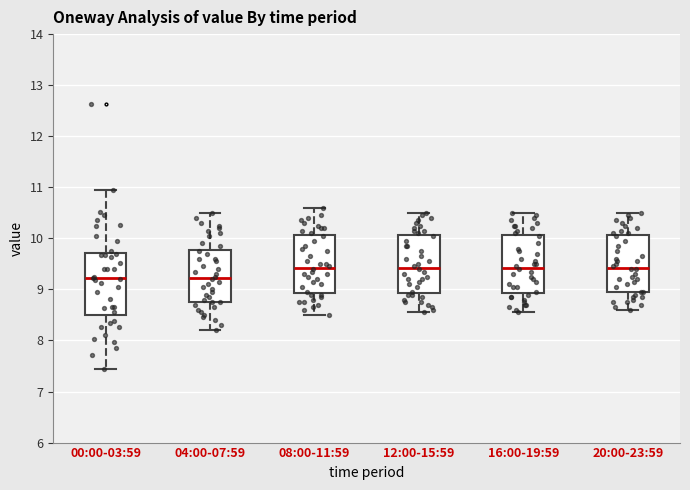

Reading left to right, transcribe this box plot: for each box, give where its median line is, the range the box spans, and where its two whiskers end, as read against the y-axis. The values are not printed on the chart, so give them approximately, as read against the axis.

00:00-03:59: median 9.2, box 8.5 to 9.7, whiskers 7.5 to 11.0
04:00-07:59: median 9.2, box 8.8 to 9.8, whiskers 8.2 to 10.5
08:00-11:59: median 9.4, box 8.9 to 10.1, whiskers 8.5 to 10.6
12:00-15:59: median 9.4, box 8.9 to 10.1, whiskers 8.6 to 10.5
16:00-19:59: median 9.4, box 8.9 to 10.1, whiskers 8.6 to 10.5
20:00-23:59: median 9.4, box 9.0 to 10.1, whiskers 8.6 to 10.5